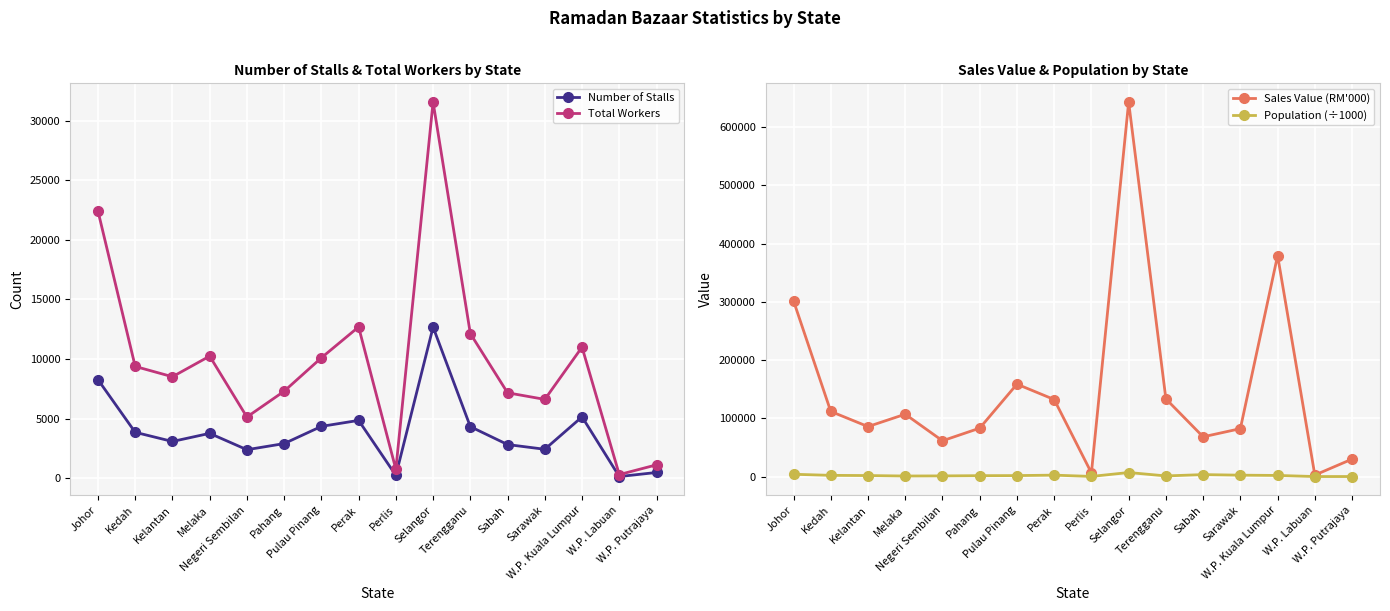

Is it true that Total Workers equals 297.0 at W.P. Labuan?

True